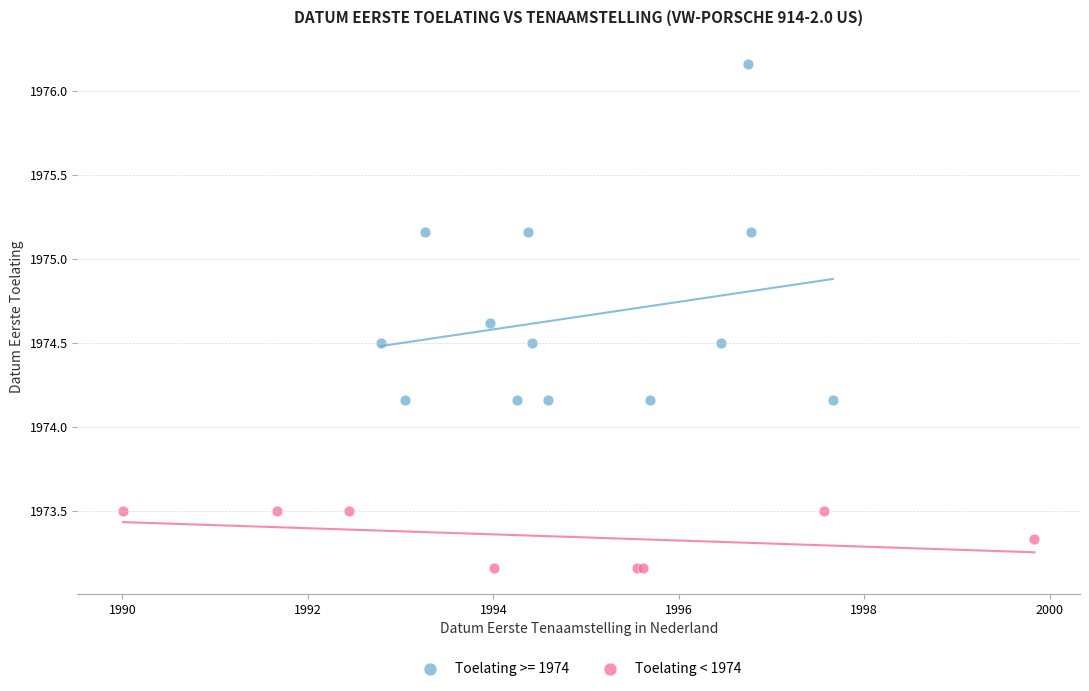

Which series has the widest spread of Y values?

Toelating >= 1974